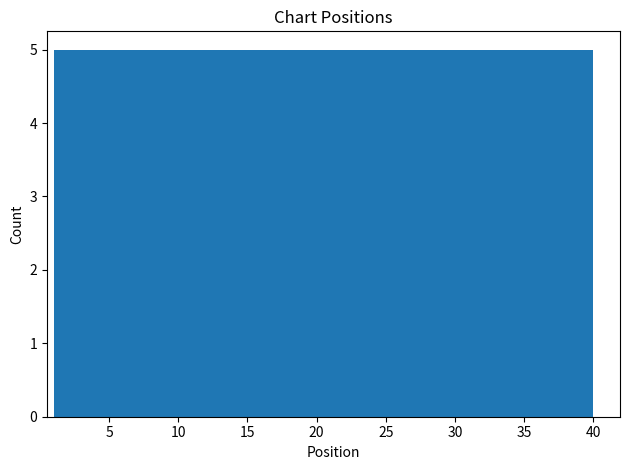

How tall is the bar that spans 35.0 to 40.0 on the x-axis? Neither the bar edges nor the heights are printed on the chart, so give them approximately, as read against the axes.

5